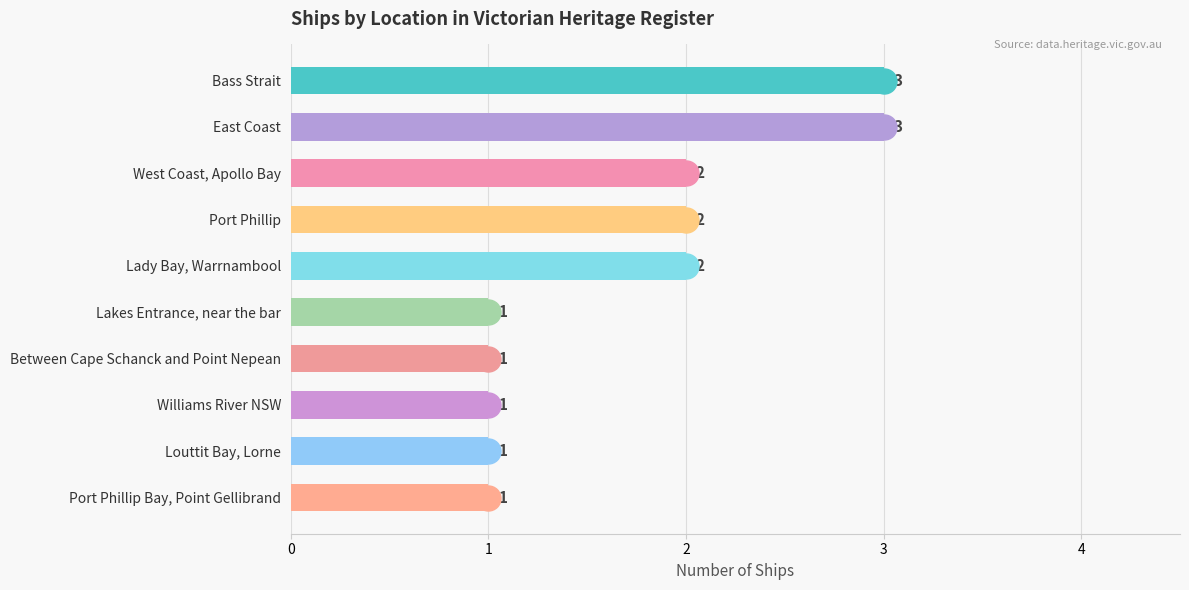

Does the chart contain any negative values?

No